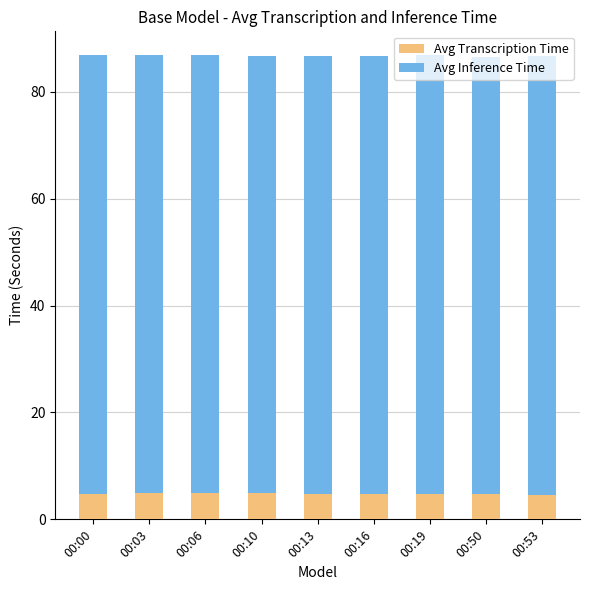

What is the sum of the Avg Transcription Time values at 00:10 and 00:13?

9.6